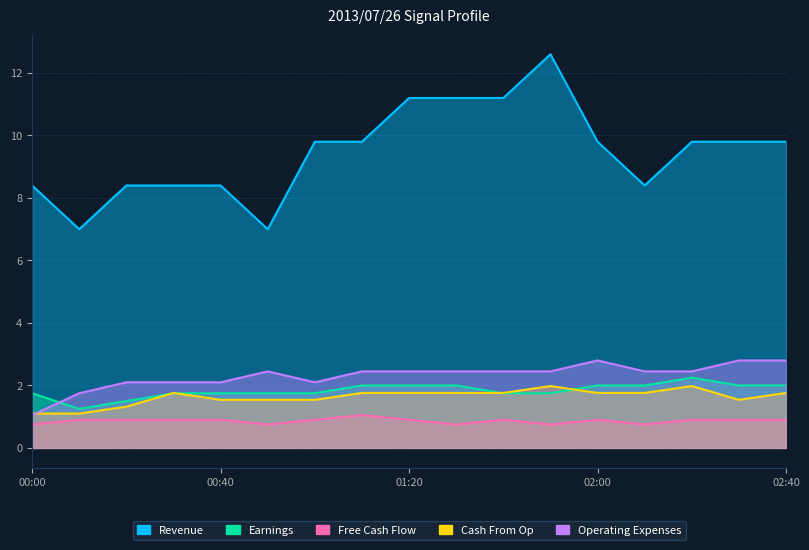

Which category has the highest value in the Revenue series?

01:50